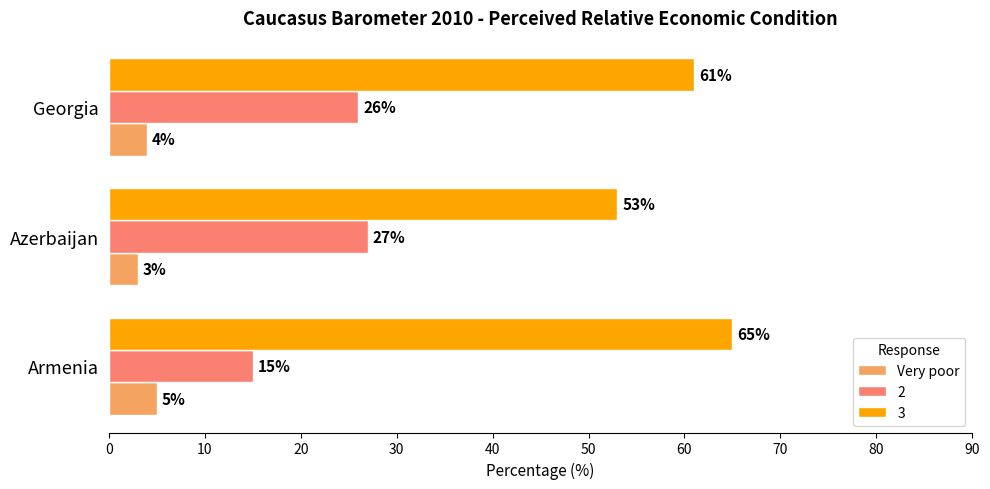

What is the smallest value displayed?

3